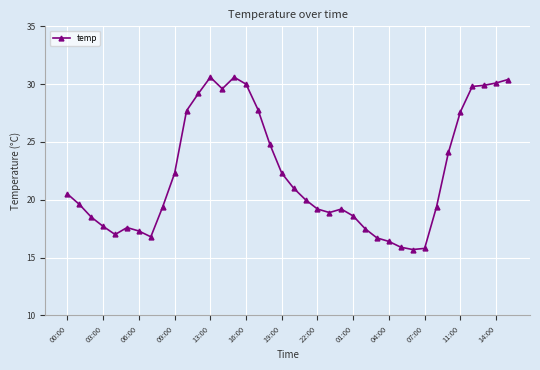

True or false: the data has more than 2 interior local peaks.

True